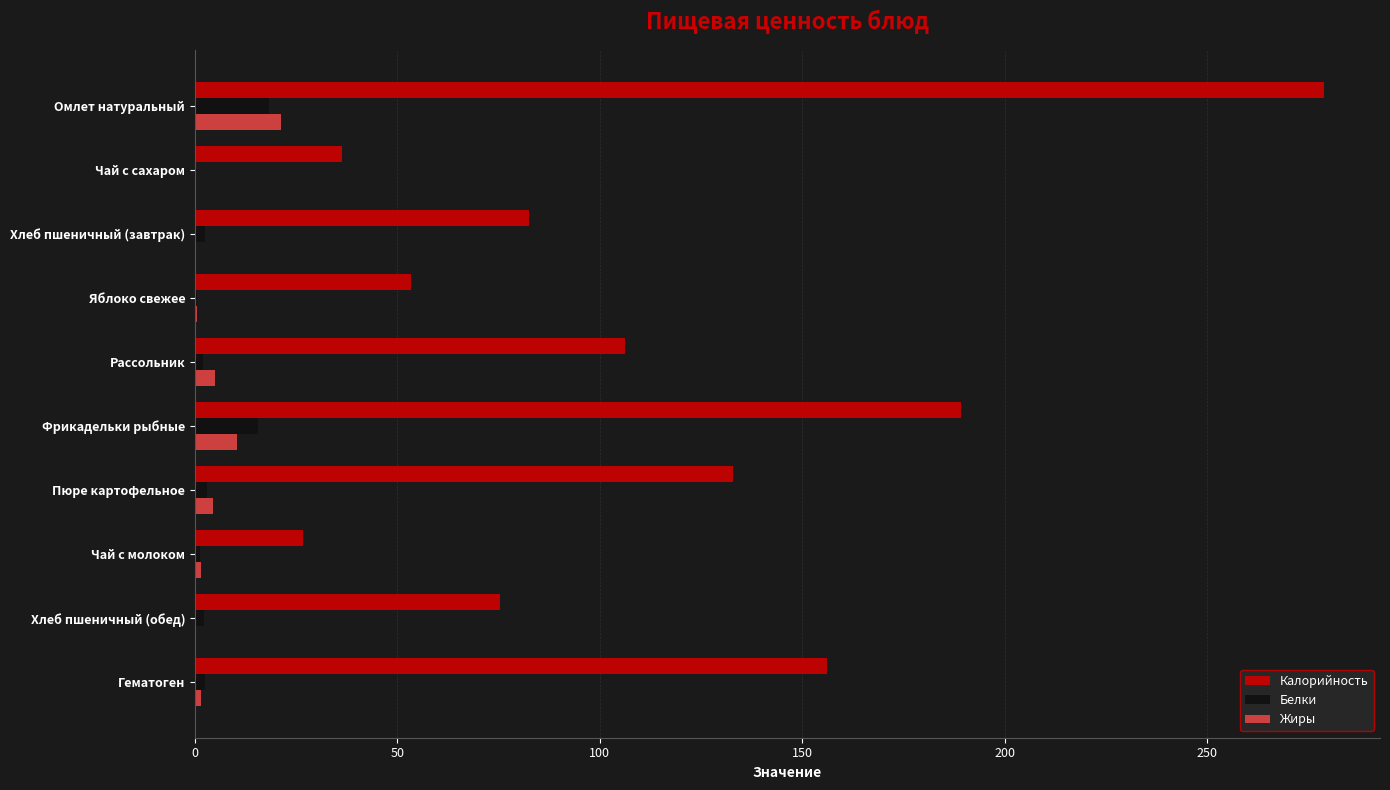

How many values in the Жиры series exceed 1?

6